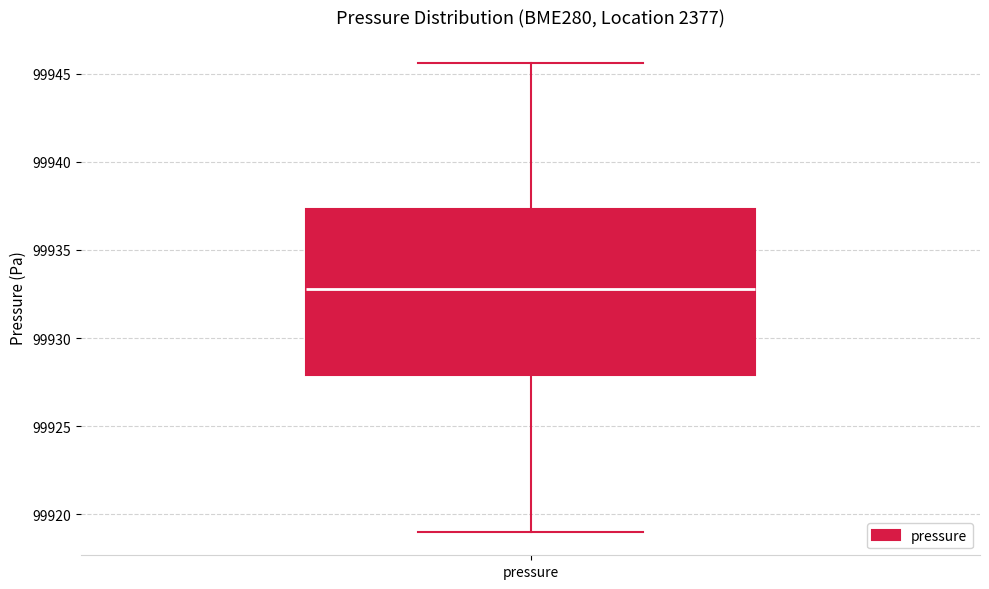

Where is the lower edge of the box for pressure on the y-axis? The values are not printed on the chart, so give them approximately, as read against the axis.

99928.0